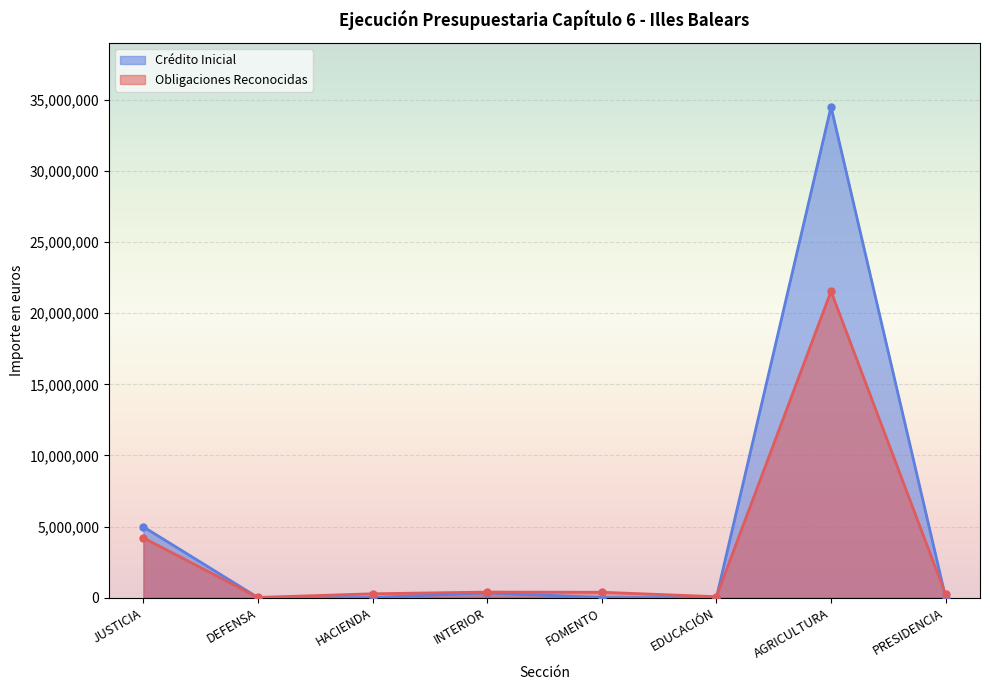

Between AGRICULTURA and FOMENTO, which is larger?

AGRICULTURA